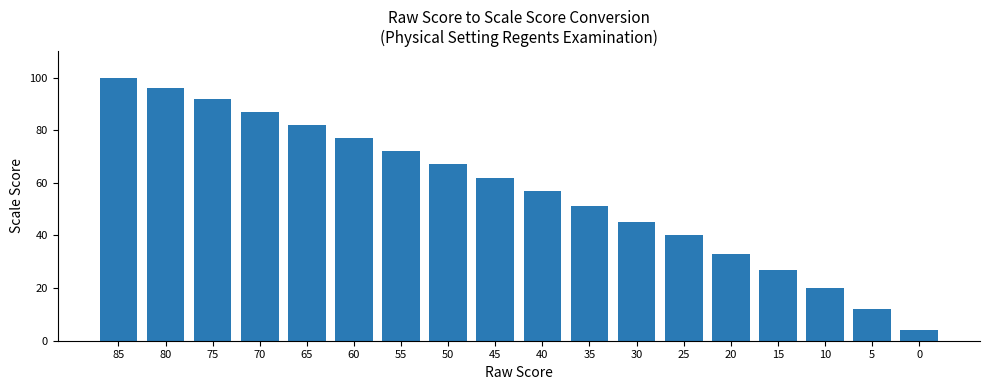

Reading left to right, extract all data points from this chart.

85=100	80=96	75=92	70=87	65=82	60=77	55=72	50=67	45=62	40=57	35=51	30=45	25=40	20=33	15=27	10=20	5=12	0=4